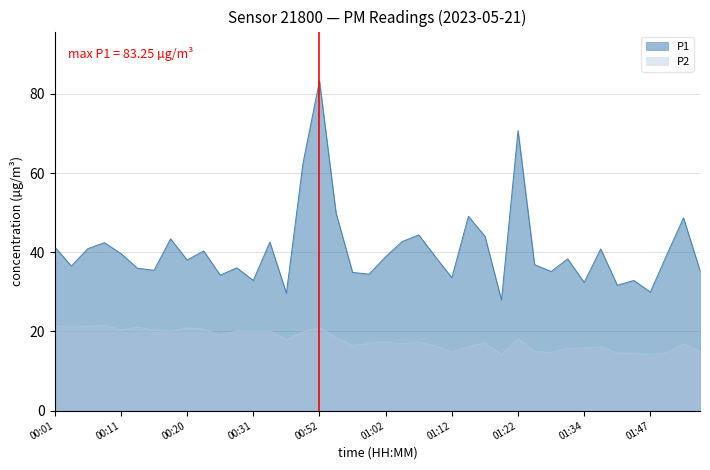

Reading left to right, transcribe all the data shown in this chart.

P1: 41.3	36.5	40.9	42.4	39.7	36.0	35.5	43.4	38.0	40.3	34.2	36.1	32.9	42.6	29.6	62.5	83.2	49.9	34.9	34.5	38.9	42.7	44.4	38.9	33.6	49.1	44.0	27.9	70.7	36.9	35.1	38.3	32.4	40.9	31.7	32.9	29.9	39.5	48.7	35.4
P2: 21.3	21.1	21.3	21.5	20.4	21.1	20.4	20.1	20.9	20.6	18.9	20.1	20.1	20.1	17.9	19.9	21.1	18.4	16.5	16.9	17.4	16.9	17.3	16.3	14.8	16.2	17.1	14.1	18.1	14.9	14.7	15.8	15.8	16.1	14.5	14.5	14.1	14.7	16.8	15.1